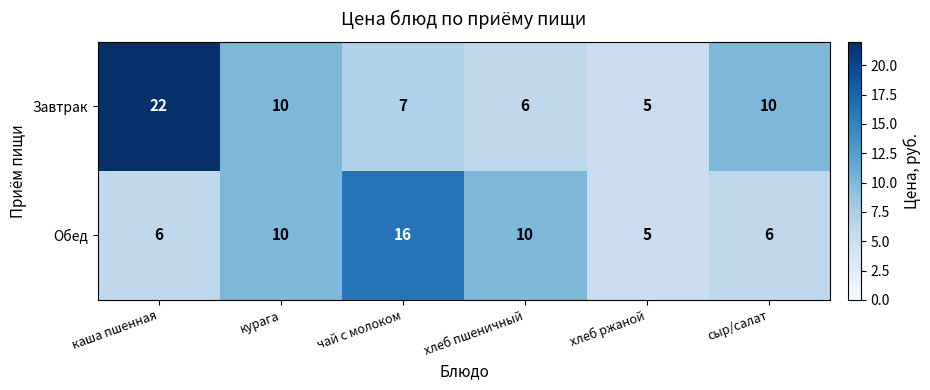

What is the highest value of the Обед series?

16